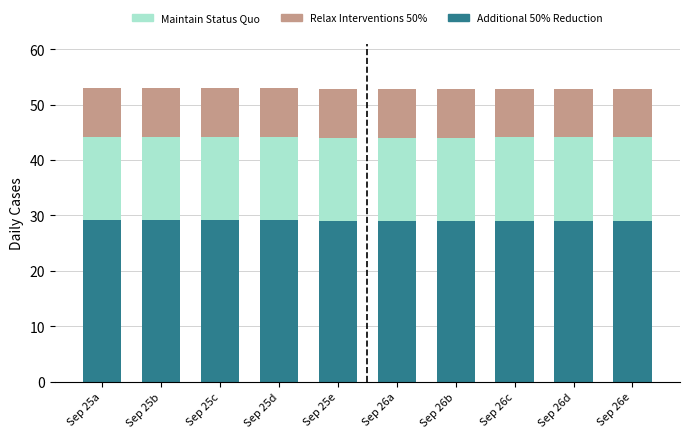

Is it true that Relax Interventions 50% equals 43.6 at Sep 25e?

False